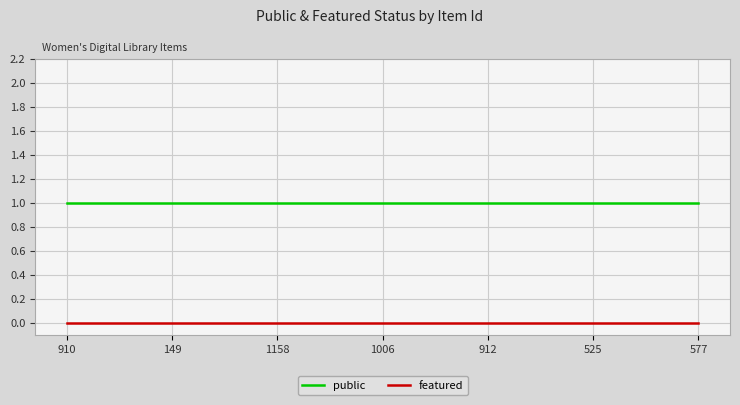

Is the value of featured at 149 greater than the value of public at 912?

No